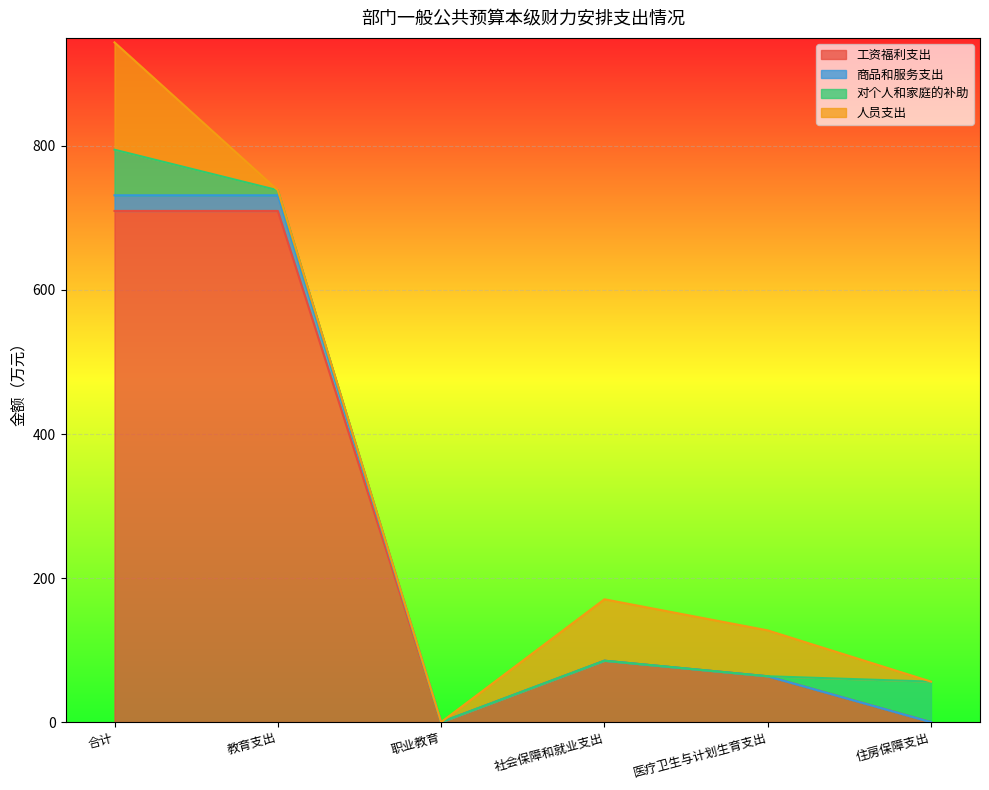

The 商品和服务支出 series shows 108.9 at 医疗卫生与计划生育支出. True or false?

False